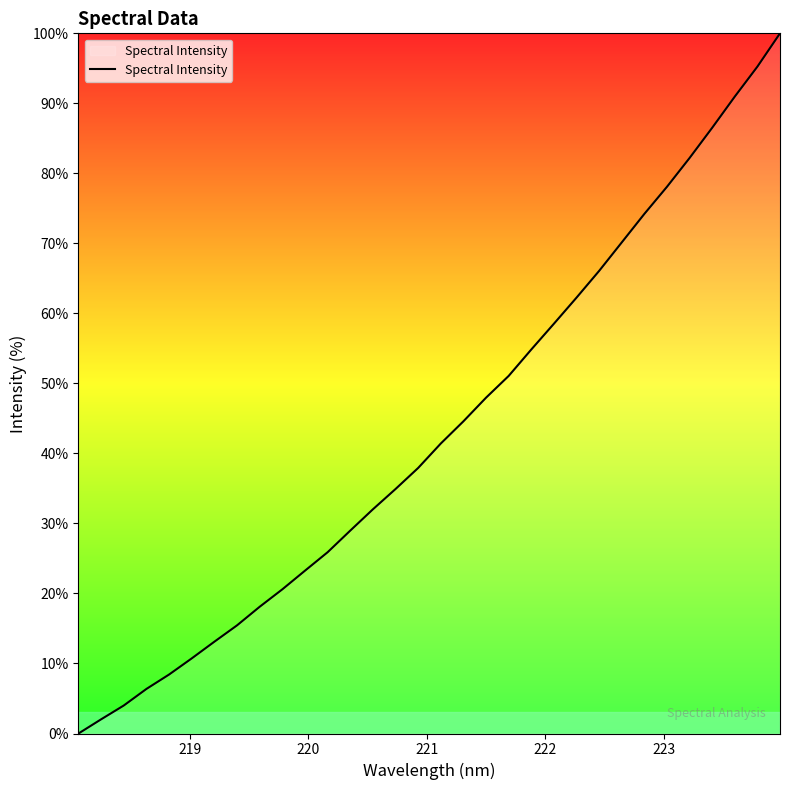

What is the maximum value shown in the chart?

100.0